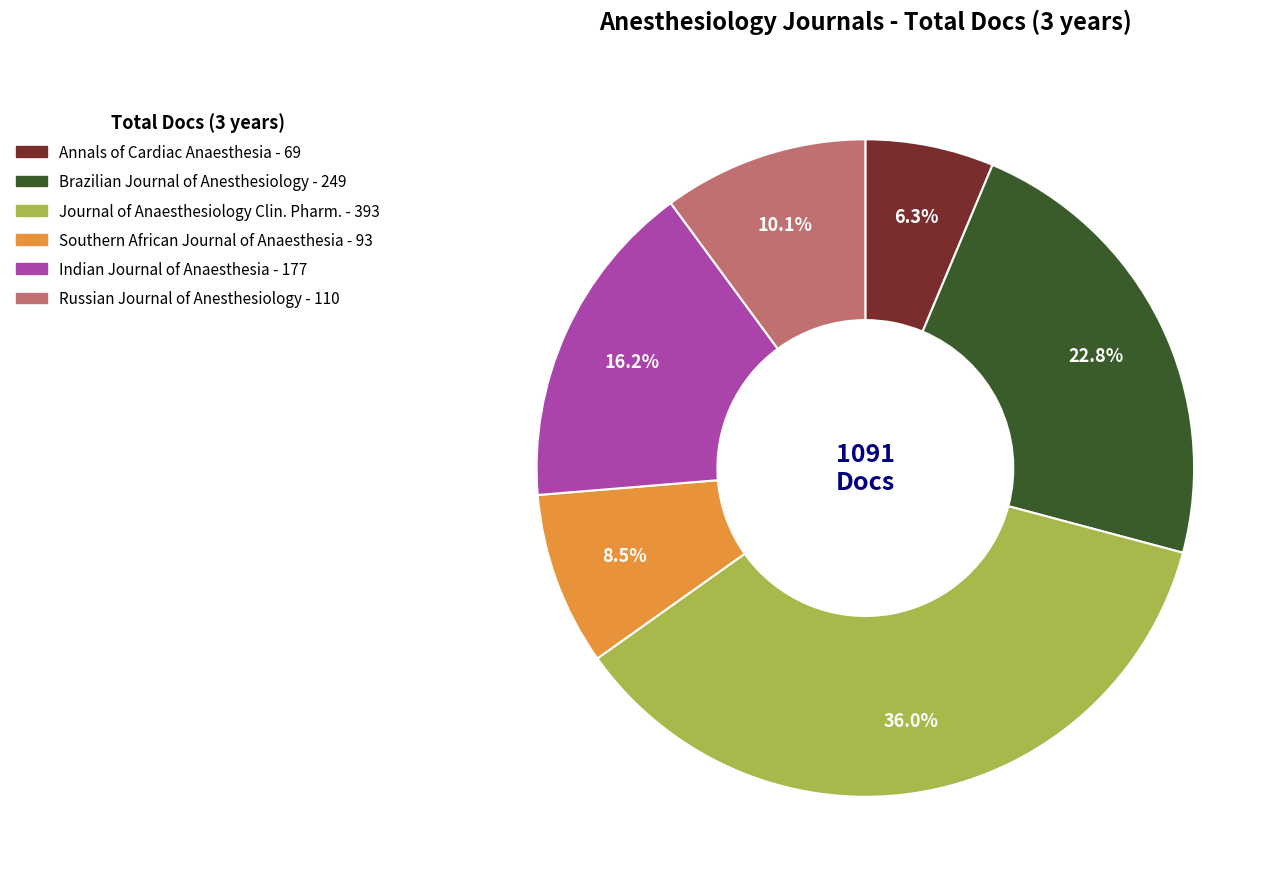

Is there any slice that represents more than half of the pie?

No